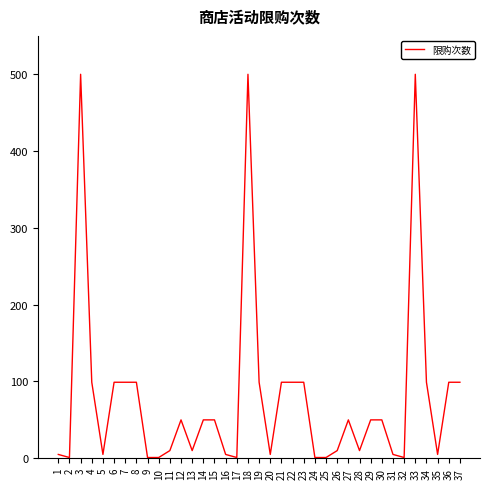

What is the ratio of the value at 3 to the value at 17?

500.0